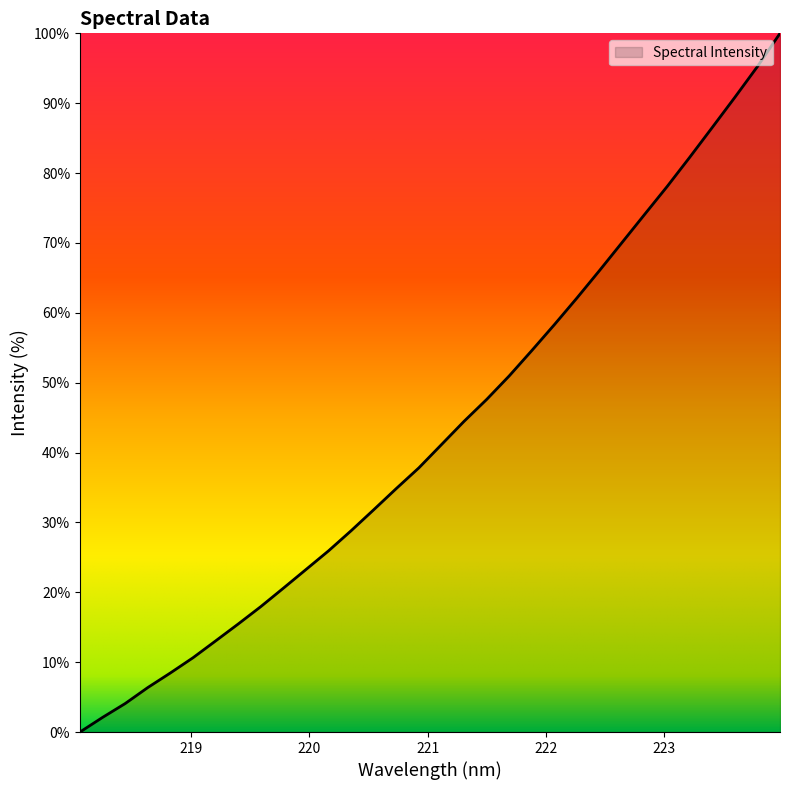

What is the greatest value displayed?

100.0